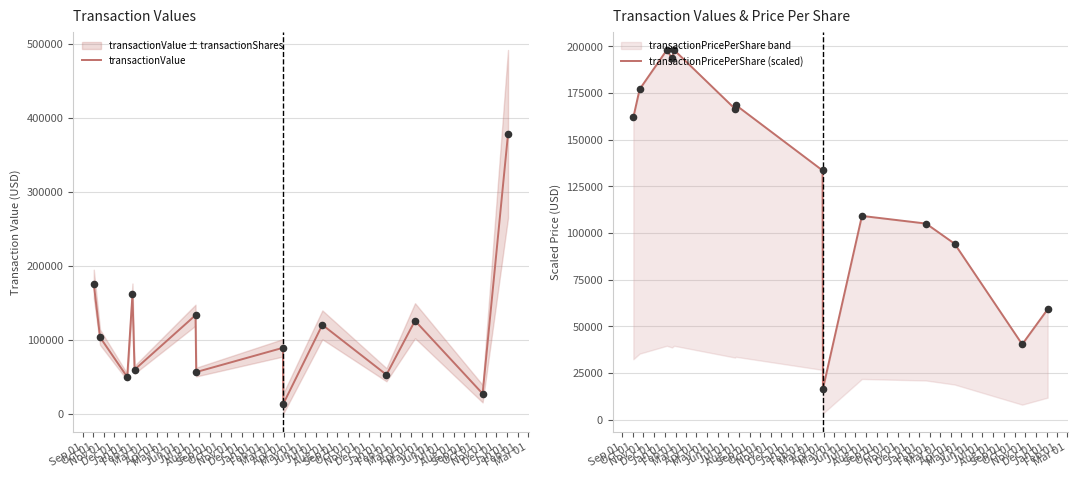

At which category is the sum across all series the highest?

Oct 01